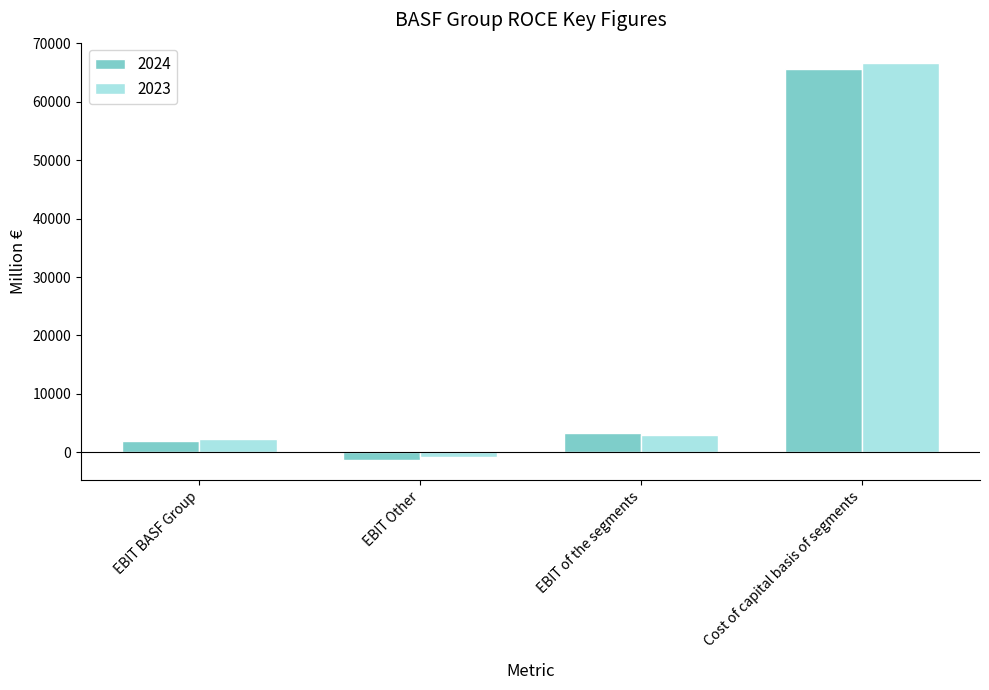

Which series has the largest range (max minus min)?

2023